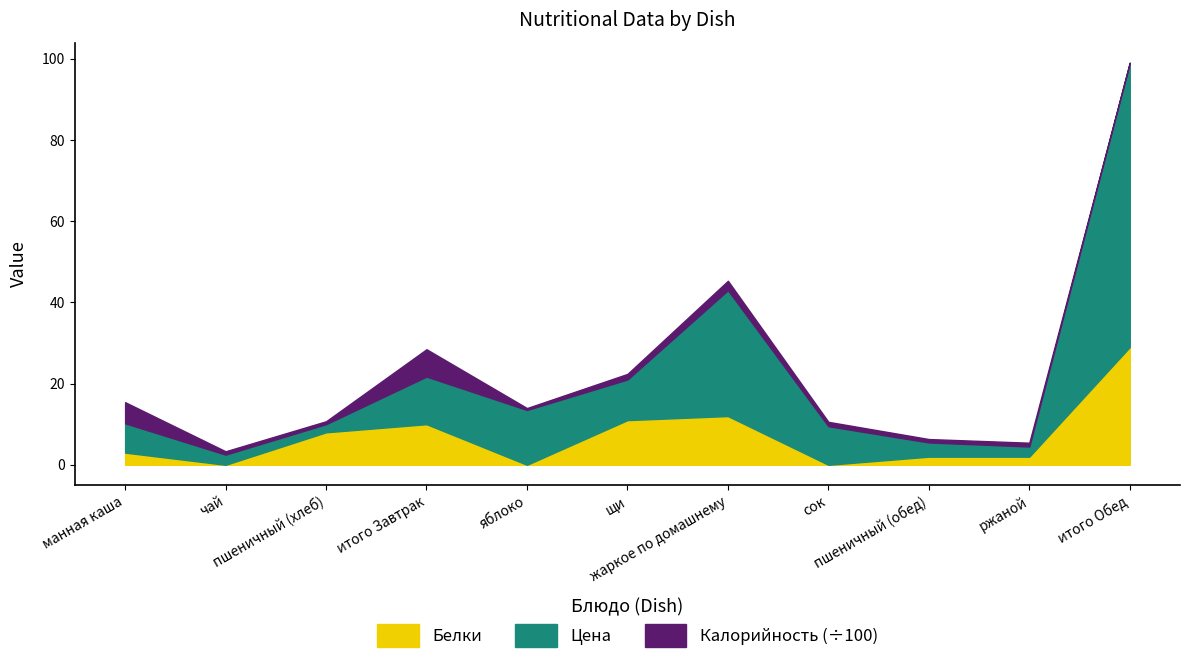

True or false: Цена has more than 2 points higher than both neighbors.

False